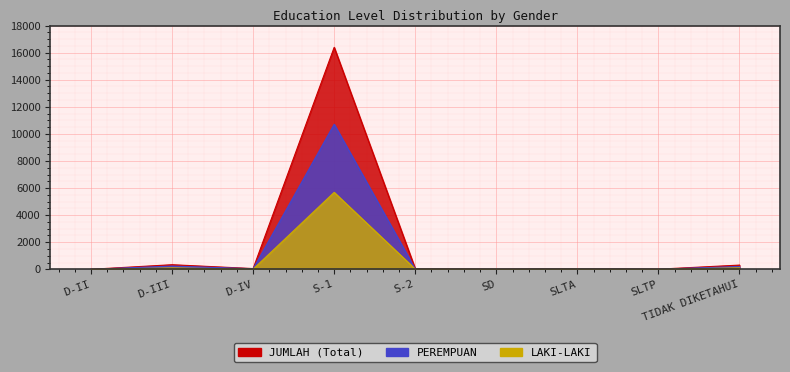

Rank the categories by LAKI-LAKI value from lowest to highest.

D-II, SLTP, SD, D-IV, SLTA, S-2, D-III, TIDAK DIKETAHUI, S-1